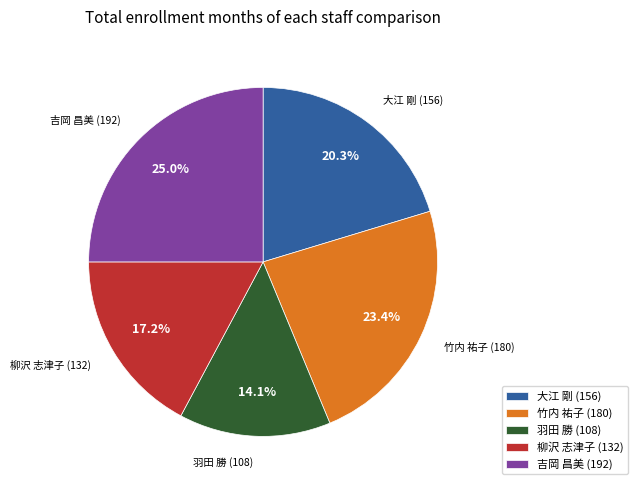

True or false: 羽田 勝 (108) accounts for 14% of the total.

True